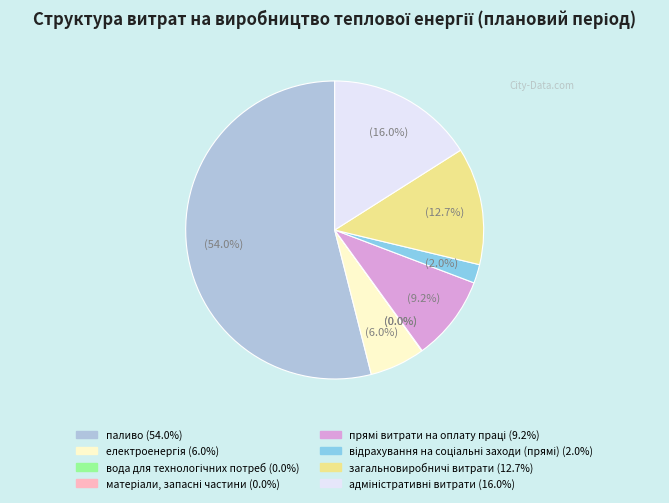

Which category has the biggest portion of the pie?

паливо